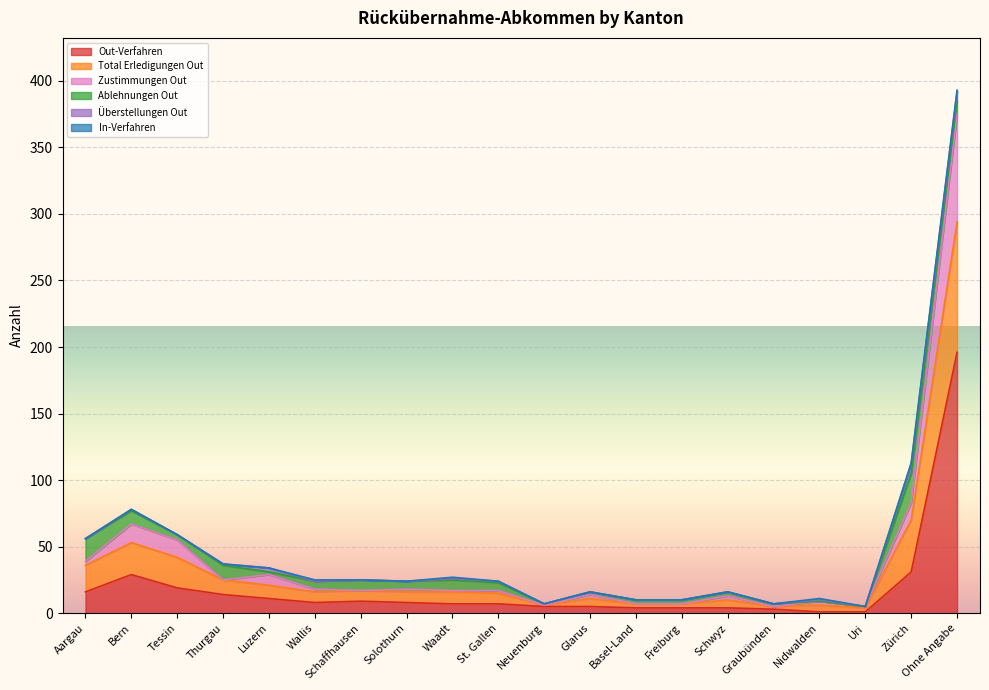

At which label does Out-Verfahren reach its peak?

Ohne Angabe